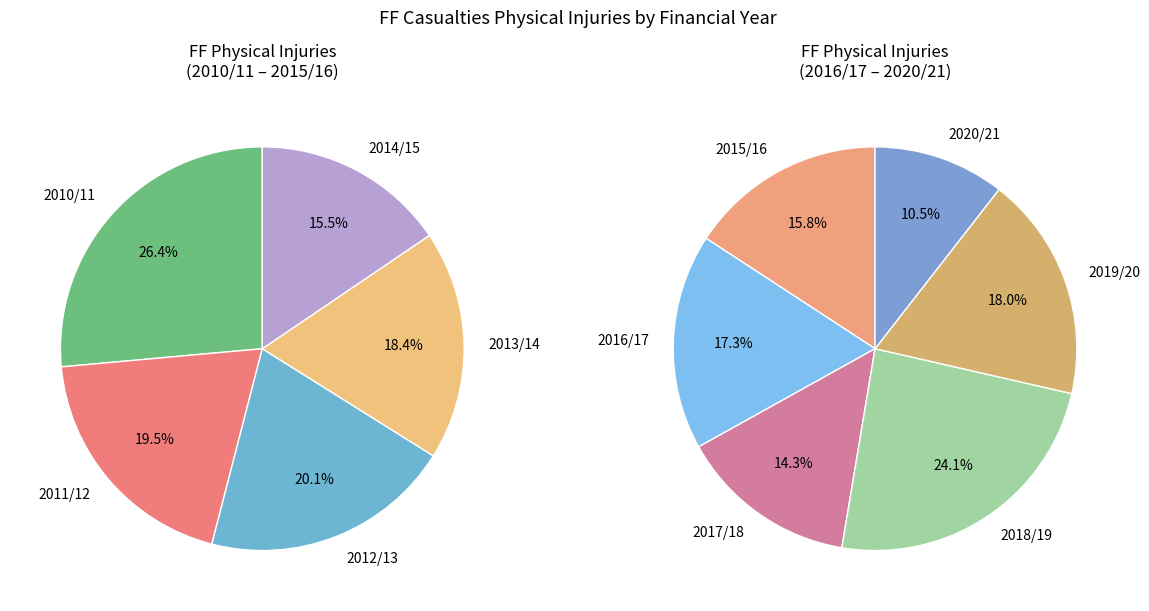

Which category has the smallest portion of the pie?

2020/21